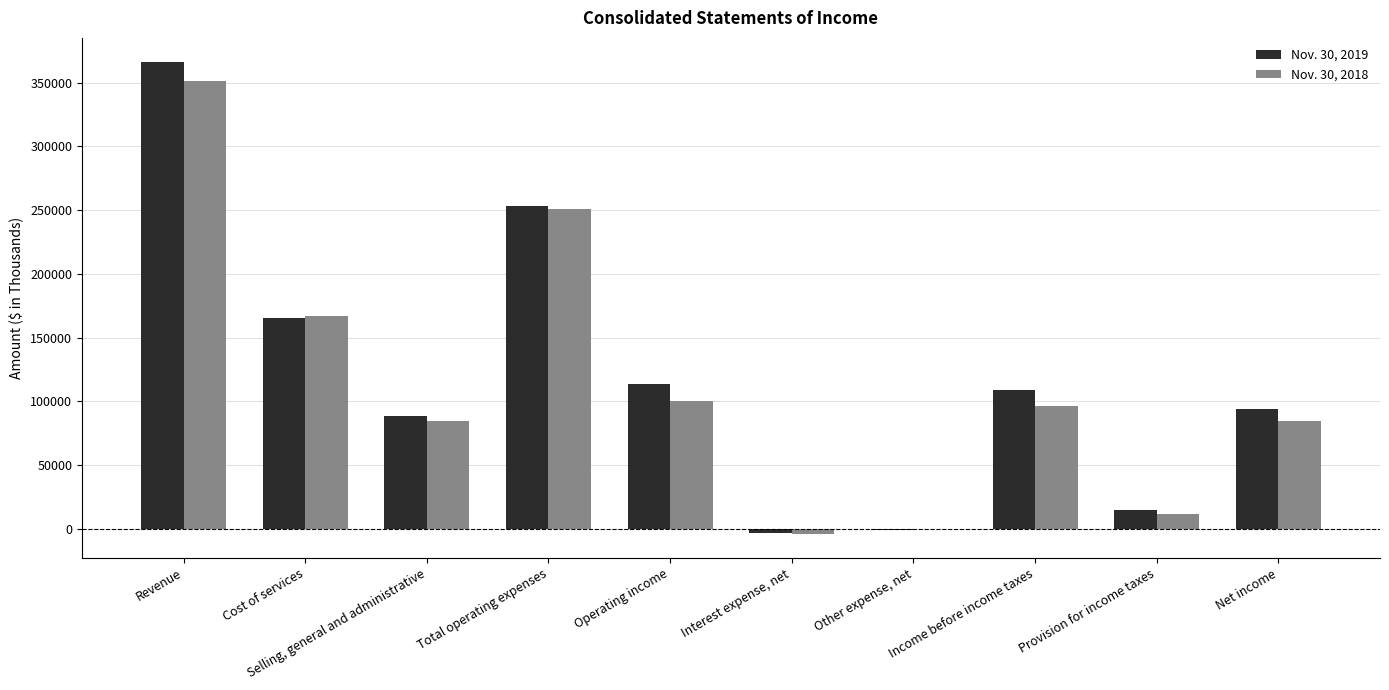

Between Revenue and Selling, general and administrative, which series saw the biggest shift?

Nov. 30, 2019